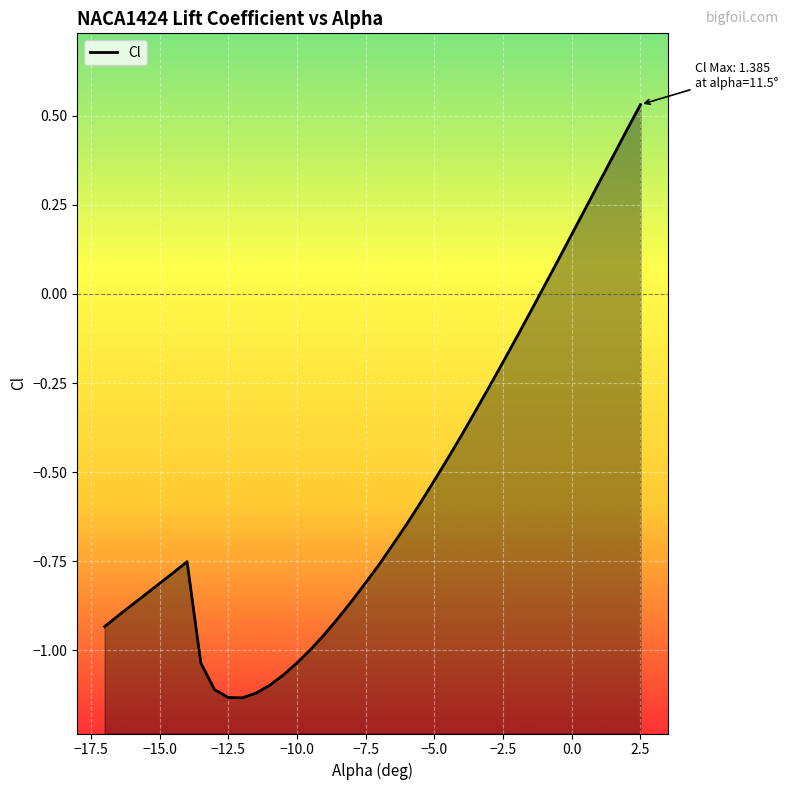

Is it true that the value at −17.5 is -1.4?

False